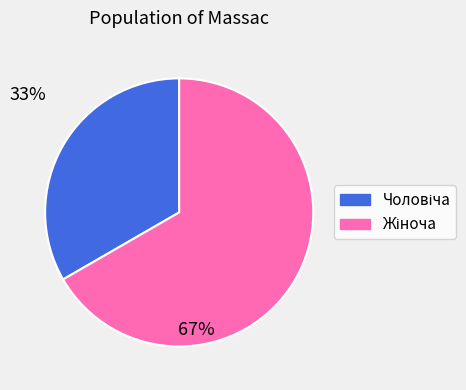

Is there a majority slice in this chart?

Yes